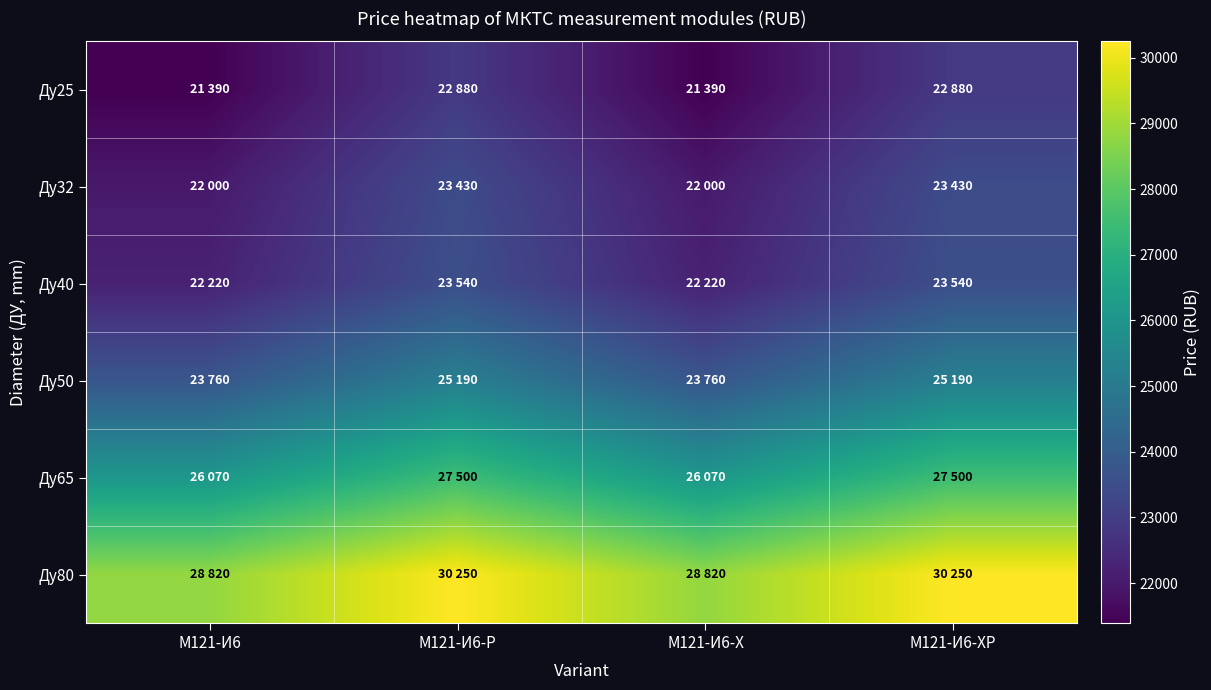

What is the spread (max minus min) of values at М121-И6-ХР?

7370